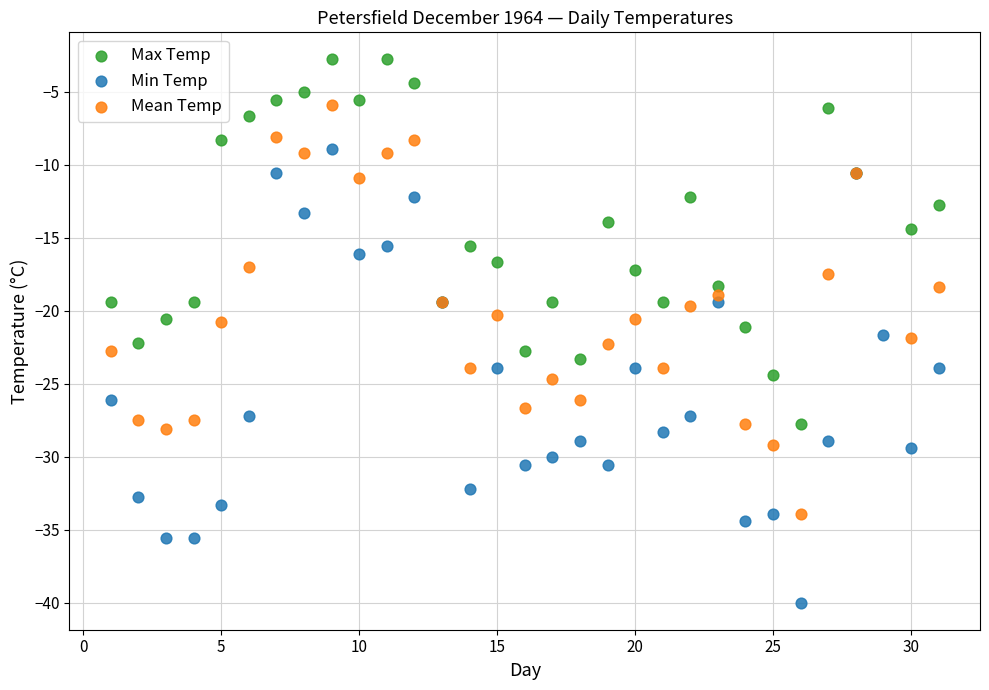

Which series reaches the minimum Y coordinate?

Min Temp